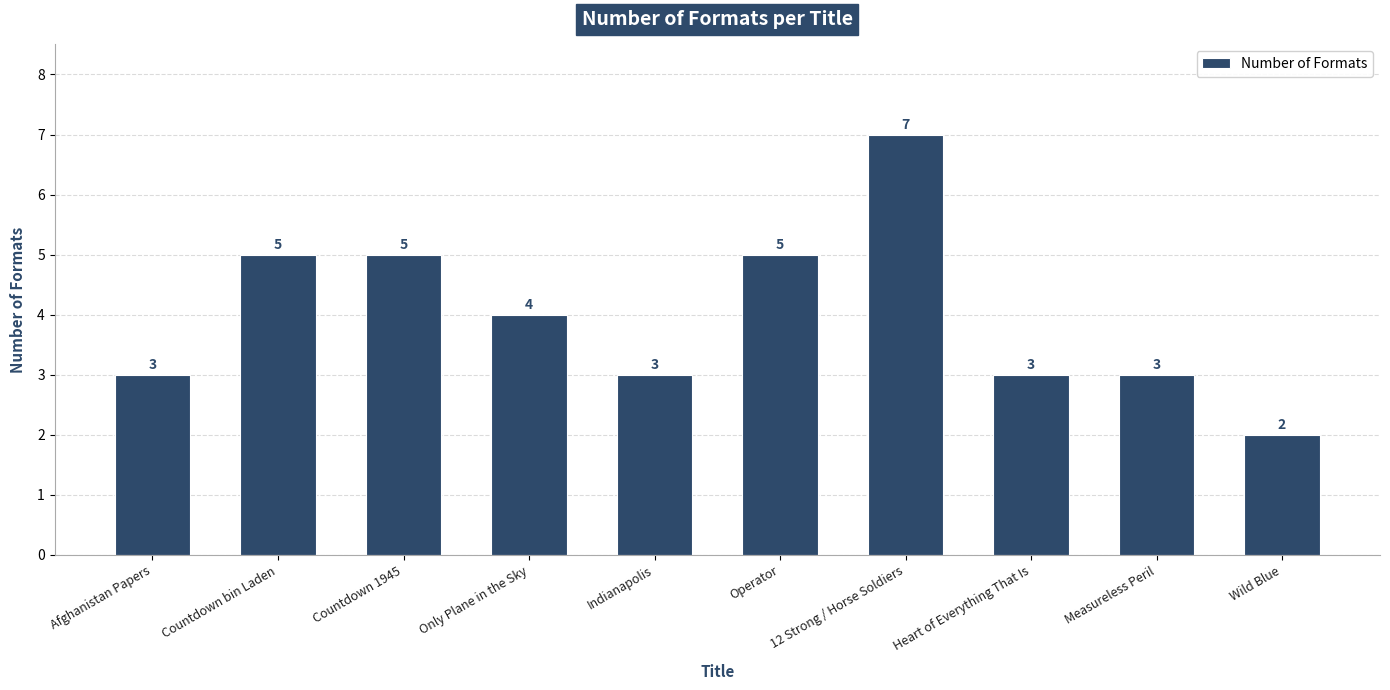

The chart shows a value of 7 at 12 Strong / Horse Soldiers. True or false?

True